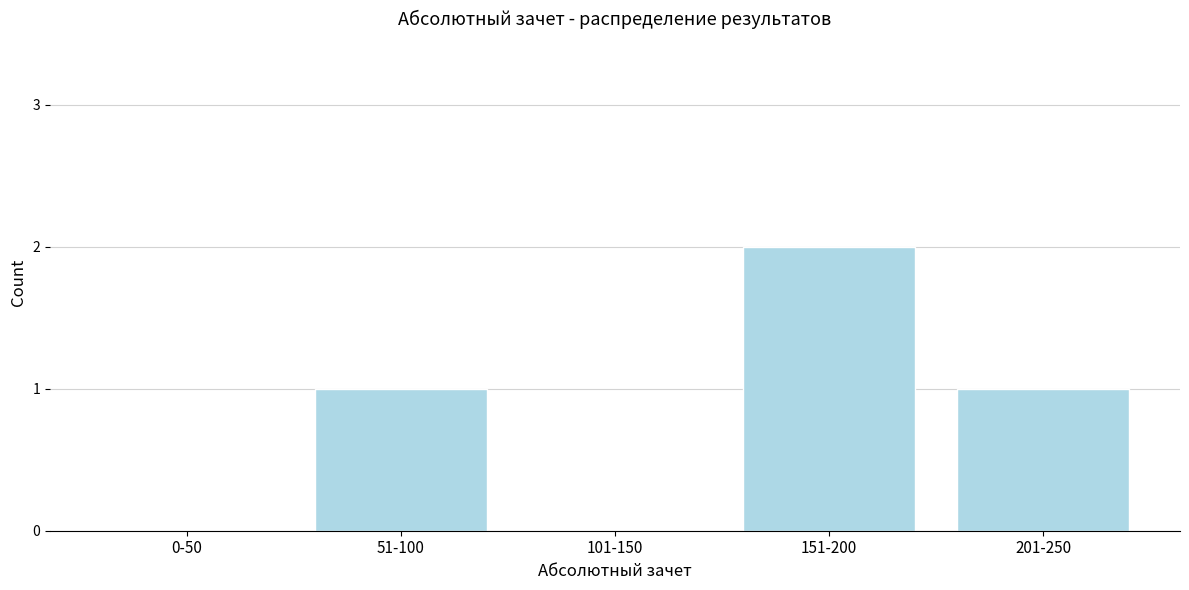

Reading right to left, what are all the values shown in this chart?

201-250=1	151-200=2	101-150=0	51-100=1	0-50=0